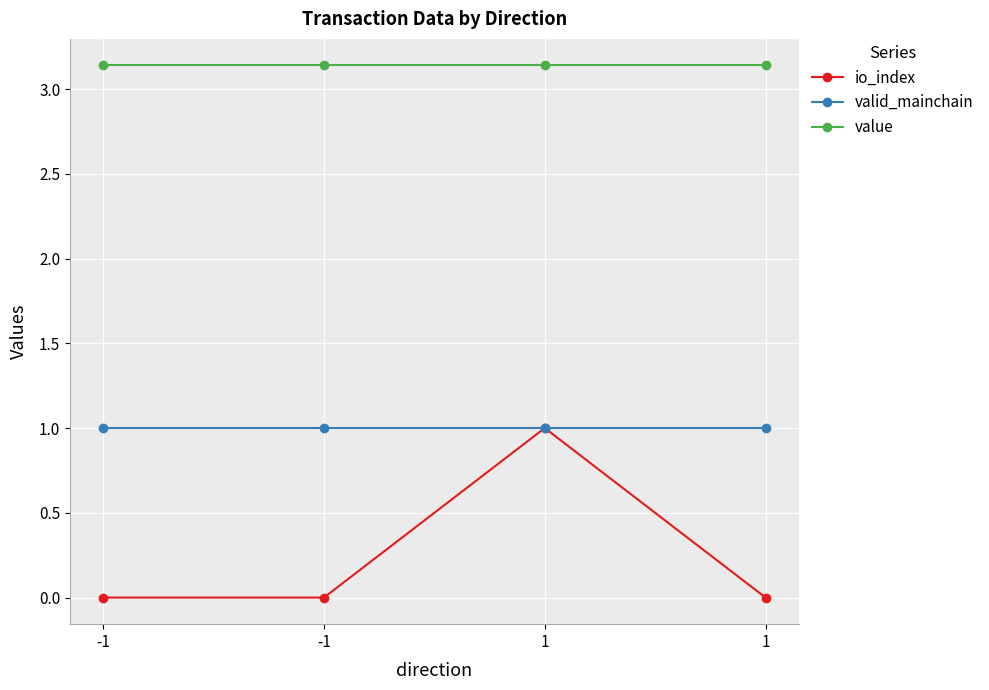

Reading right to left, list all the values displayed in this chart.

io_index: 0.0	1.0	0.0	0.0
valid_mainchain: 1.0	1.0	1.0	1.0
value: 3.1	3.1	3.1	3.1